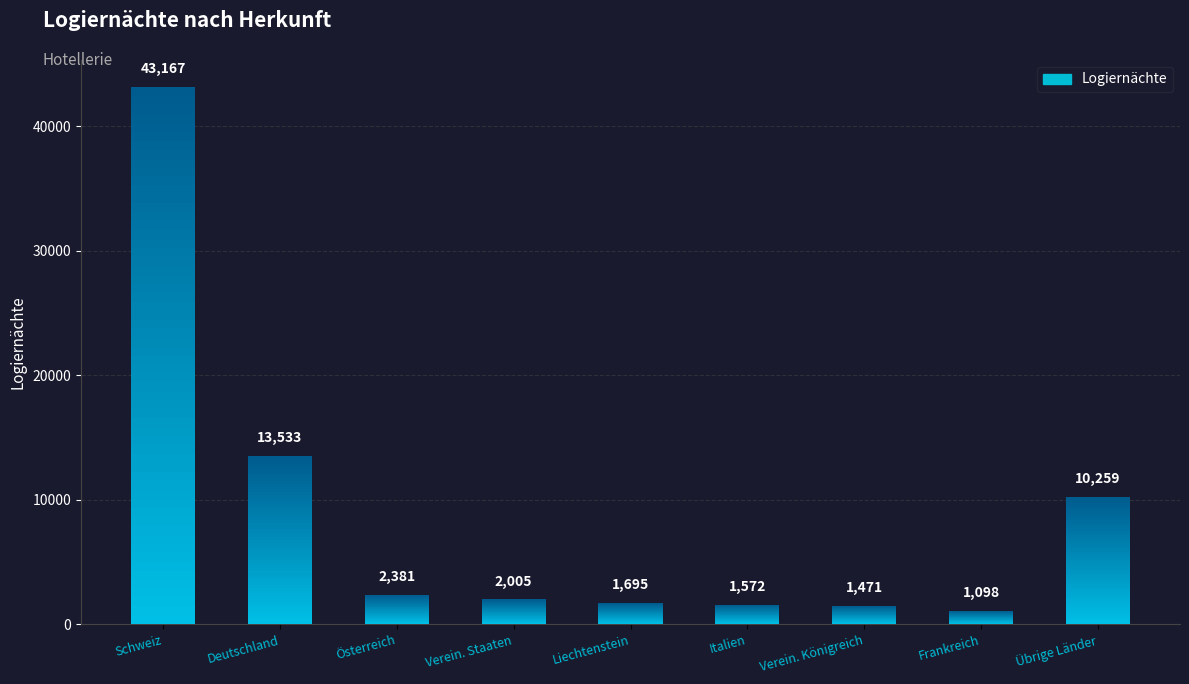

At which label does the data first exceed 2005?

Schweiz